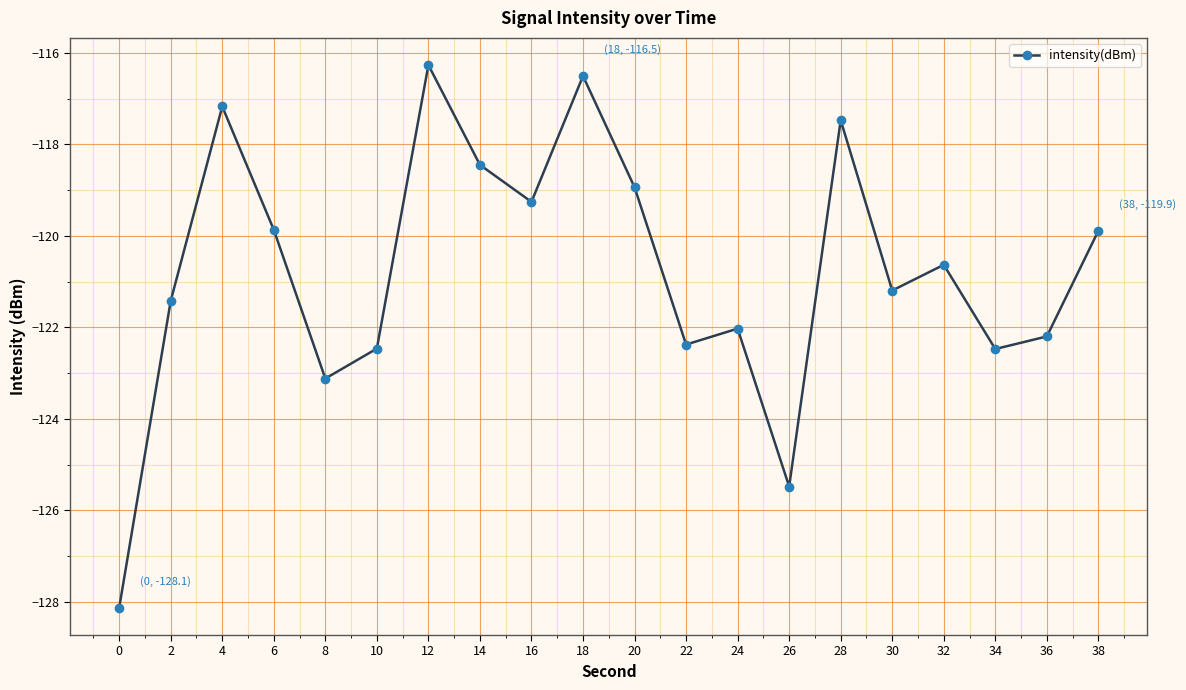

What is the difference between the maximum and minimum values?

11.9